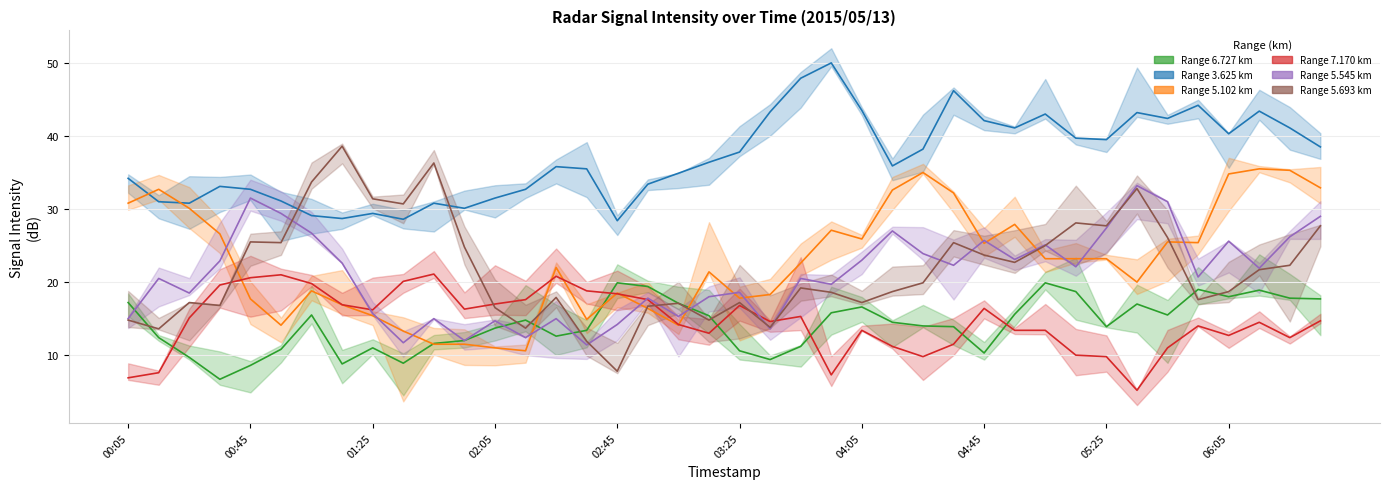

The 5.102 series shows 32.7 at 2015/05/13 00:15. True or false?

True